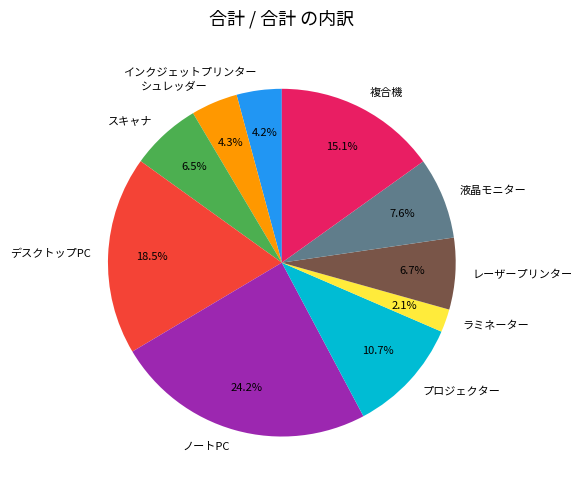

Which has a higher value, プロジェクター or スキャナ?

プロジェクター